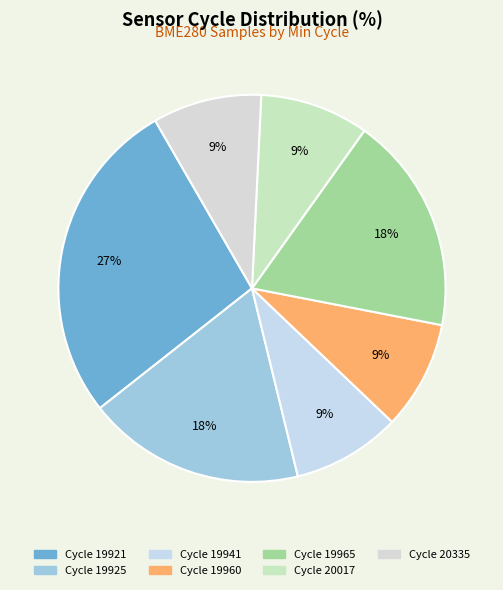

Is there any slice that represents more than half of the pie?

No